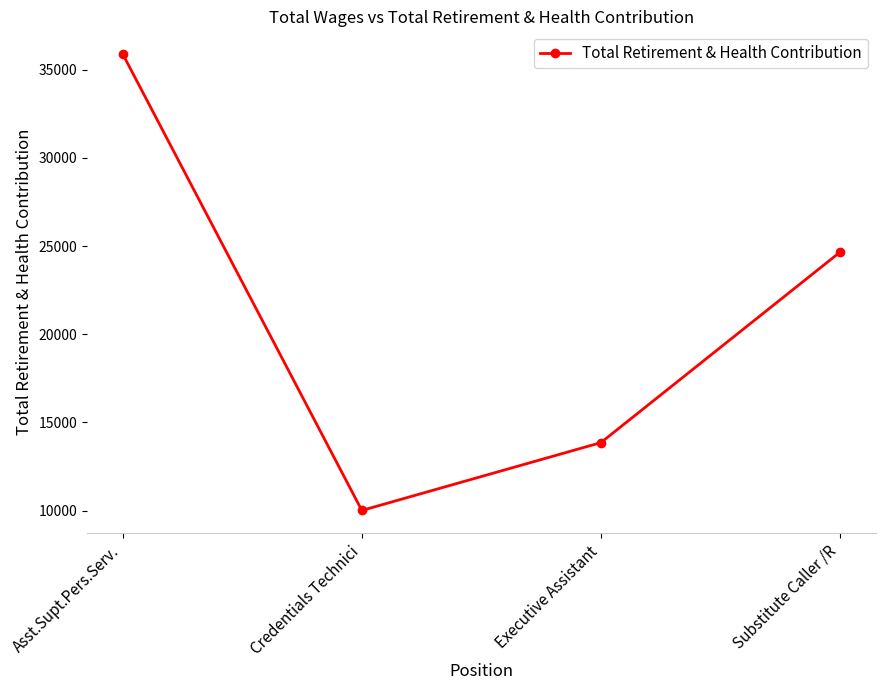

At which label is the value closest to 22950?

Substitute Caller /R